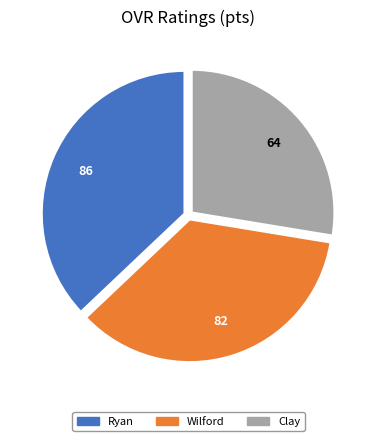

The Ryan slice represents 37% of the pie. True or false?

True